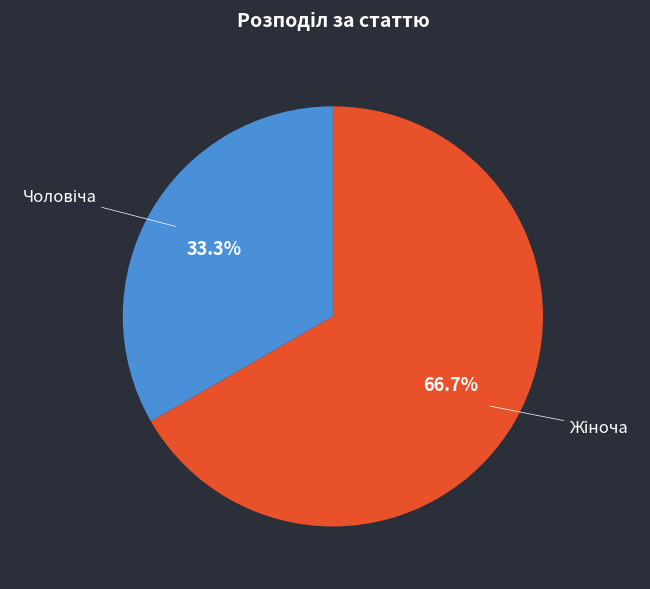

How many slices are in this pie chart?

2